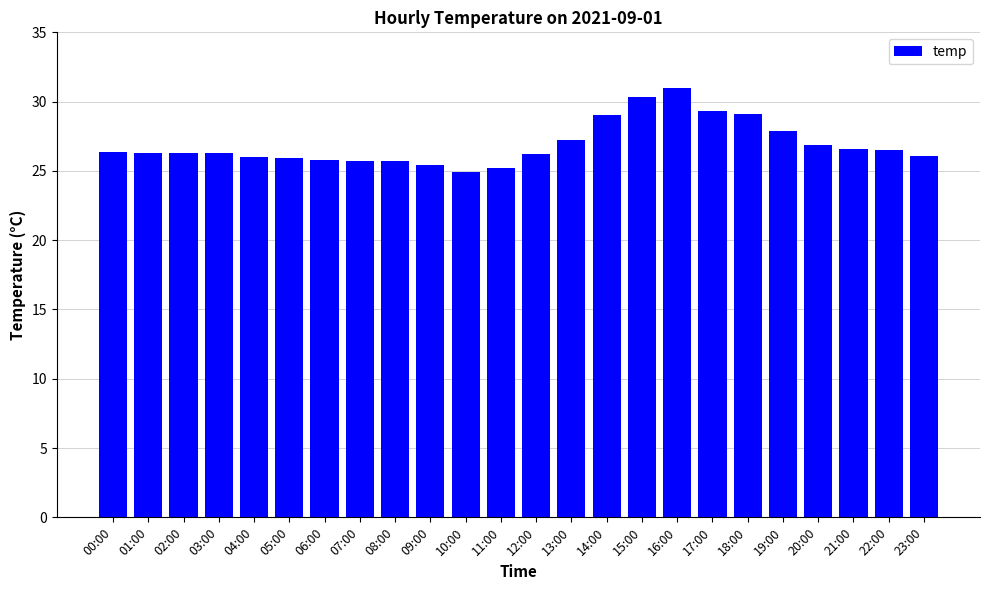

Does the chart contain stacked bars?

No